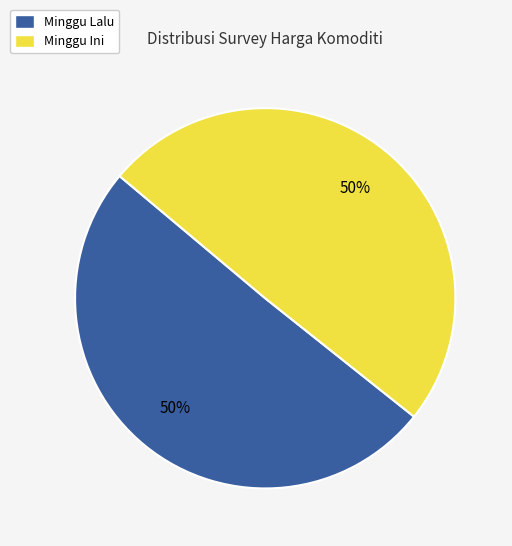

To the nearest percent, what is the average slice percentage?

50%